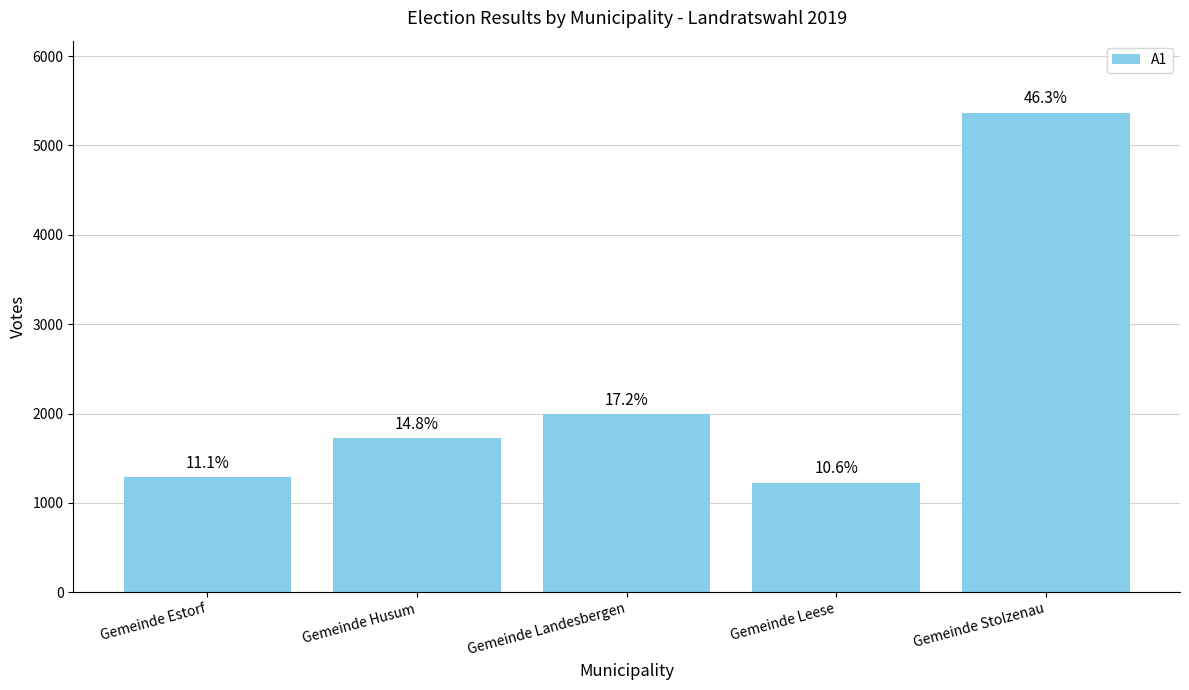

The value at Gemeinde Stolzenau is 5368. True or false?

True